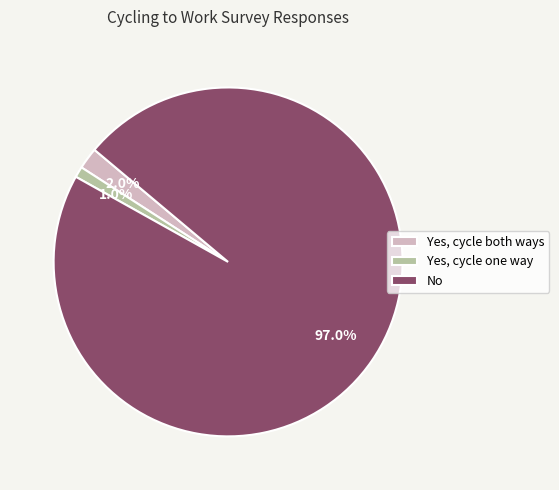

To the nearest percent, what percentage of the pie is No?

97%